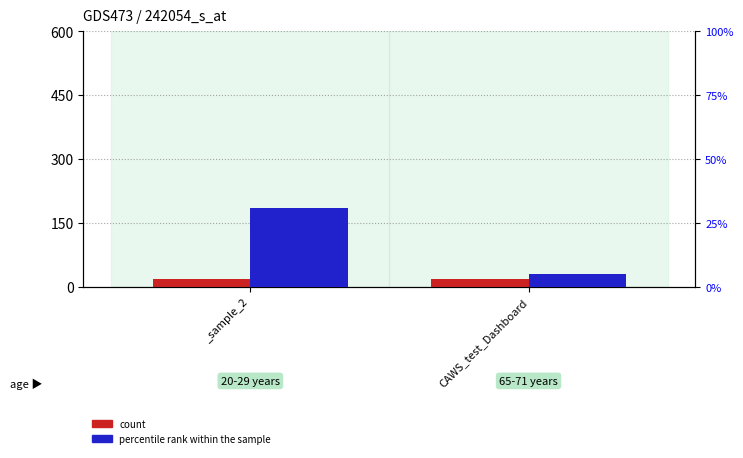

Which series has the largest total across all categories?

count